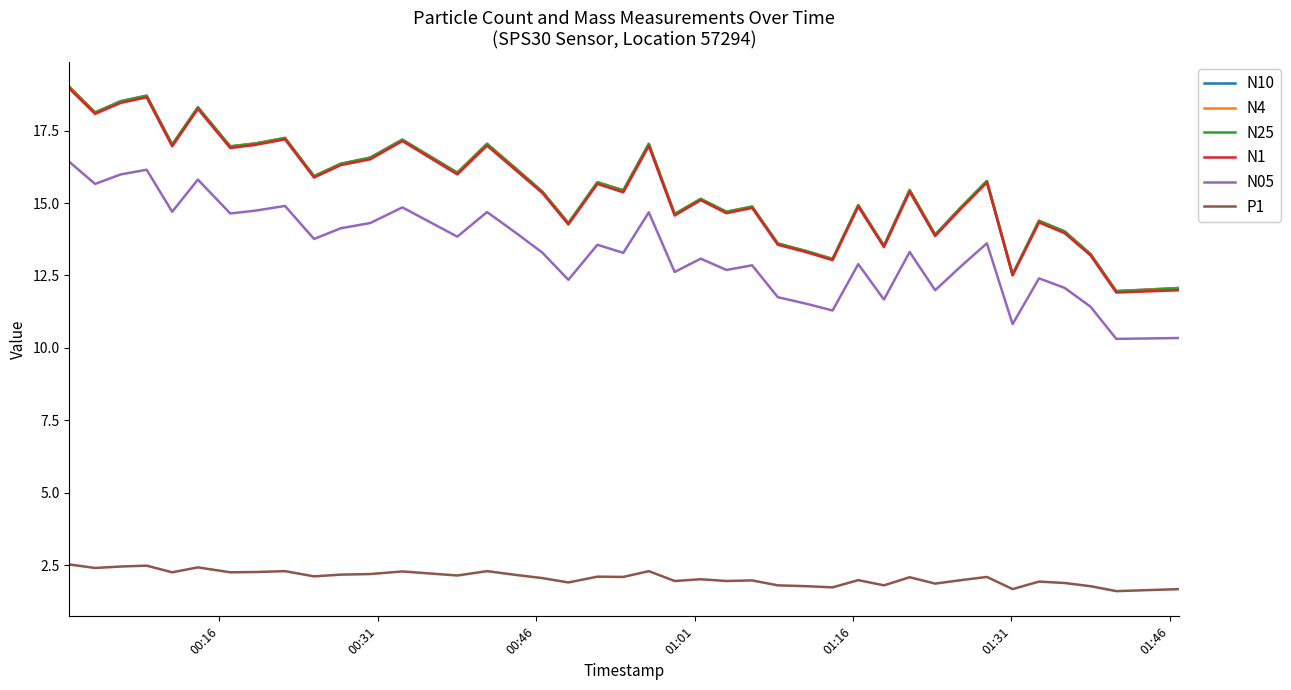

Count the number of data series in this chart.

6